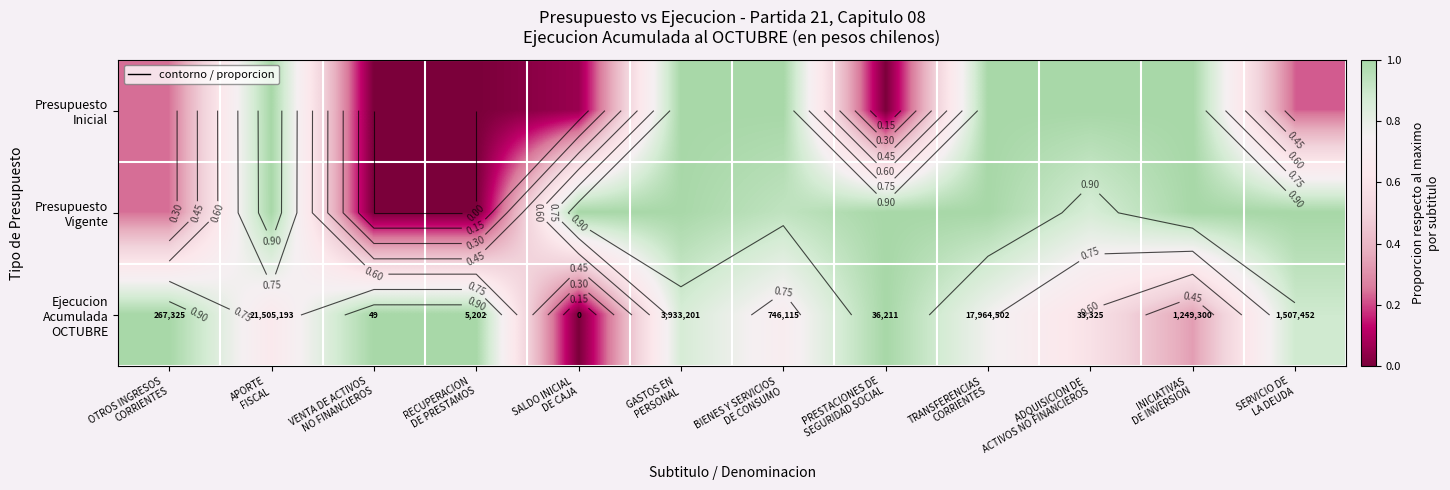

Which category has the lowest value across all series?

VENTA DE ACTIVOS
NO FINANCIEROS